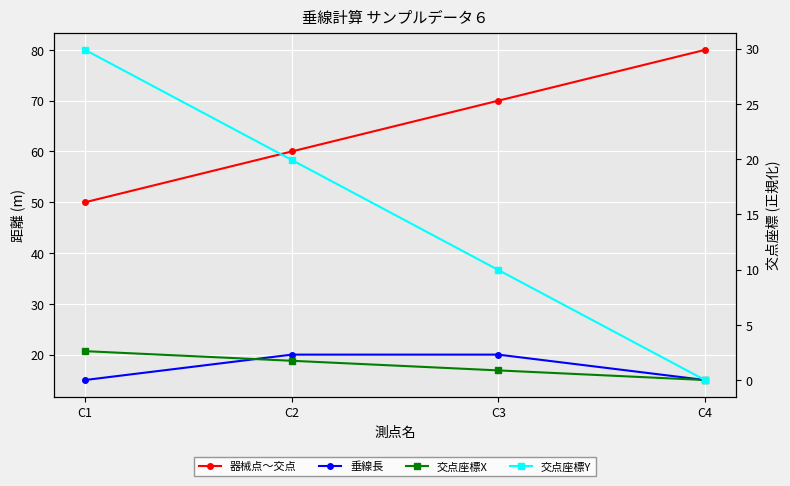

Where do 交点座標Y and 垂線長 first cross each other?

C1 and C2